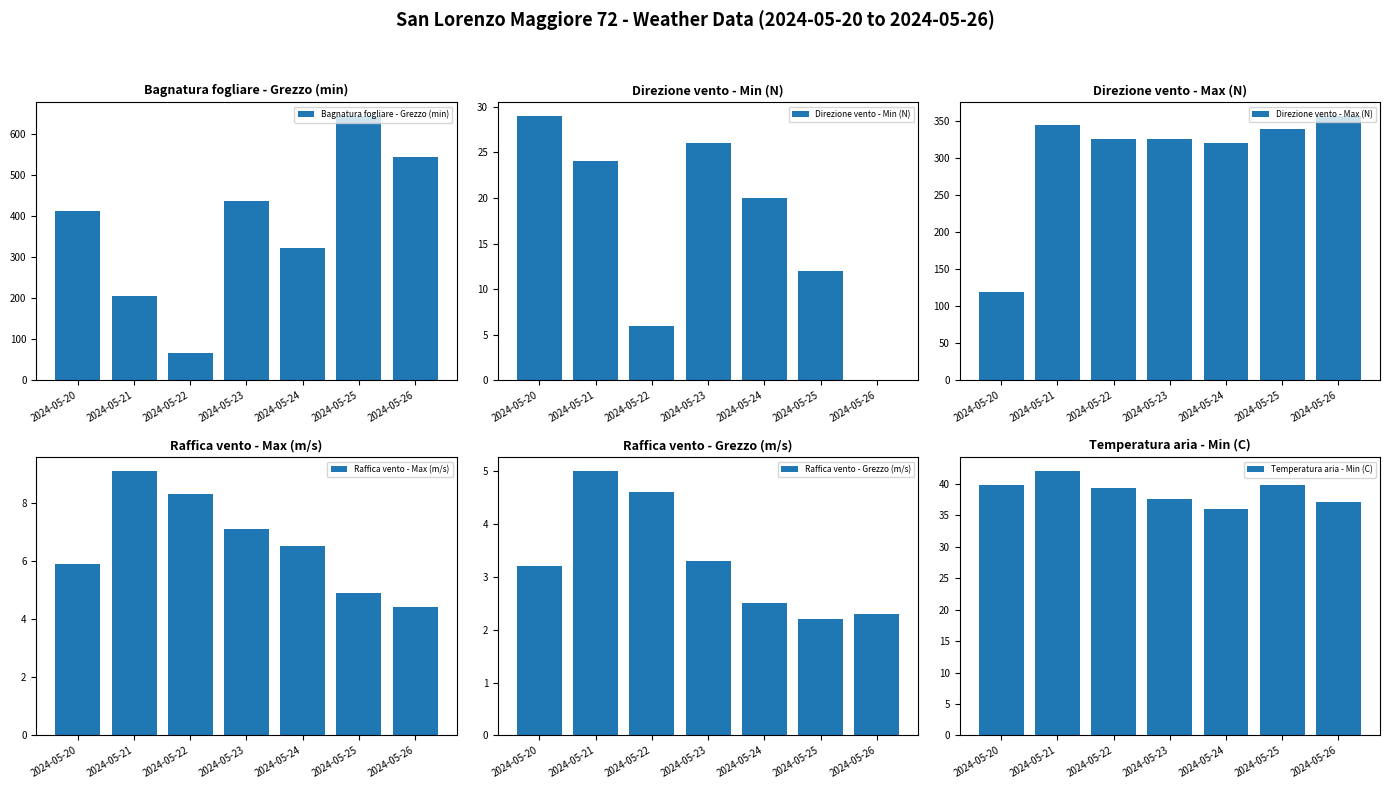

What is the average value of the Direzione vento - Min (N) series?

17